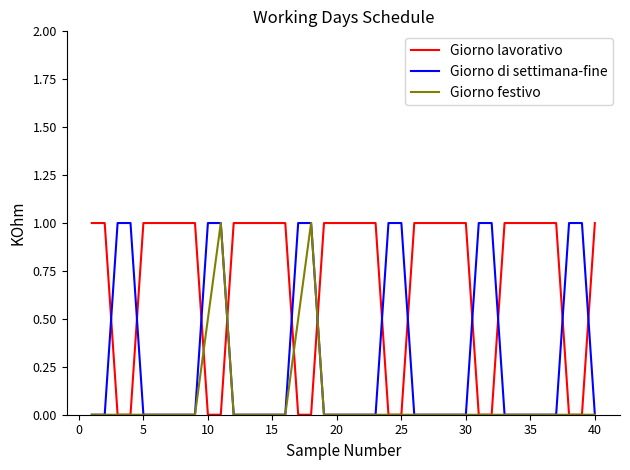

Rank the series by their average value, from highest to lowest.

Giorno lavorativo, Giorno di settimana-fine, Giorno festivo